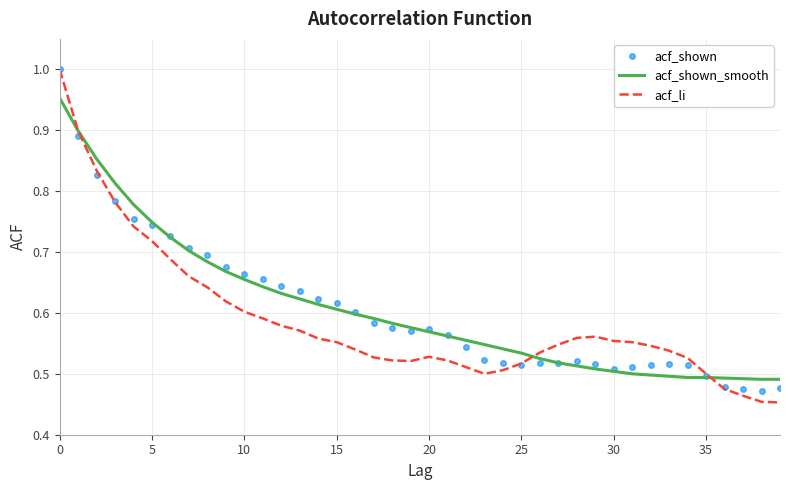

Which series has the widest spread of values?

acf_li